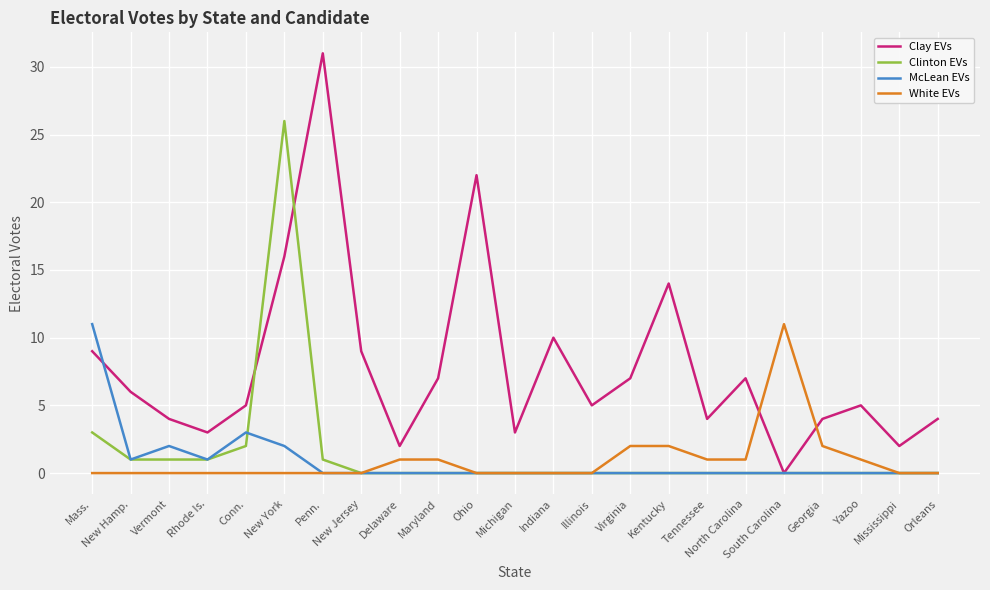

True or false: Clay EVs has a value of 5 at Conn..

True